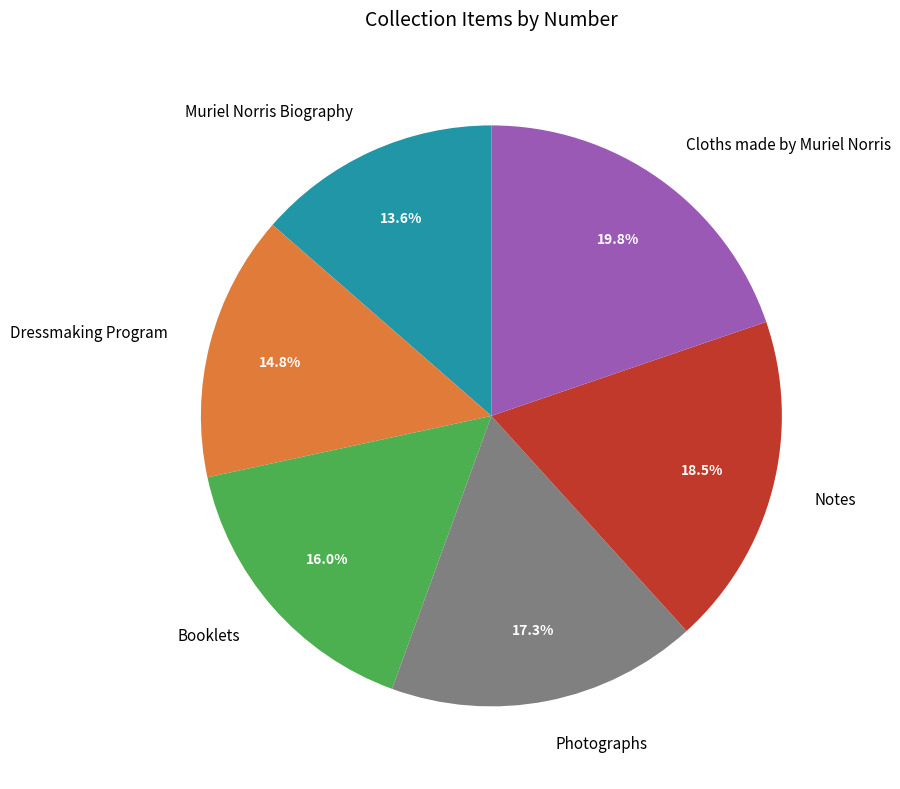

To the nearest percent, what is the difference between the largest and smallest slice percentages?

6%